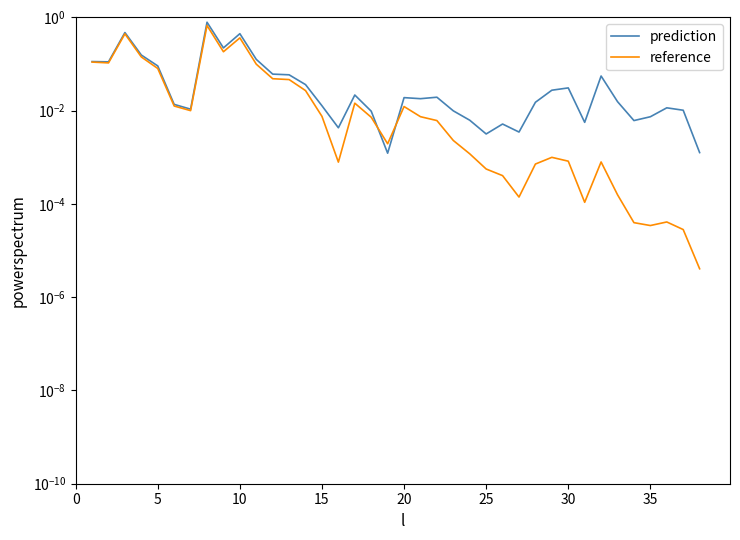

The value of prediction at 20 is 0.0. True or false?

False